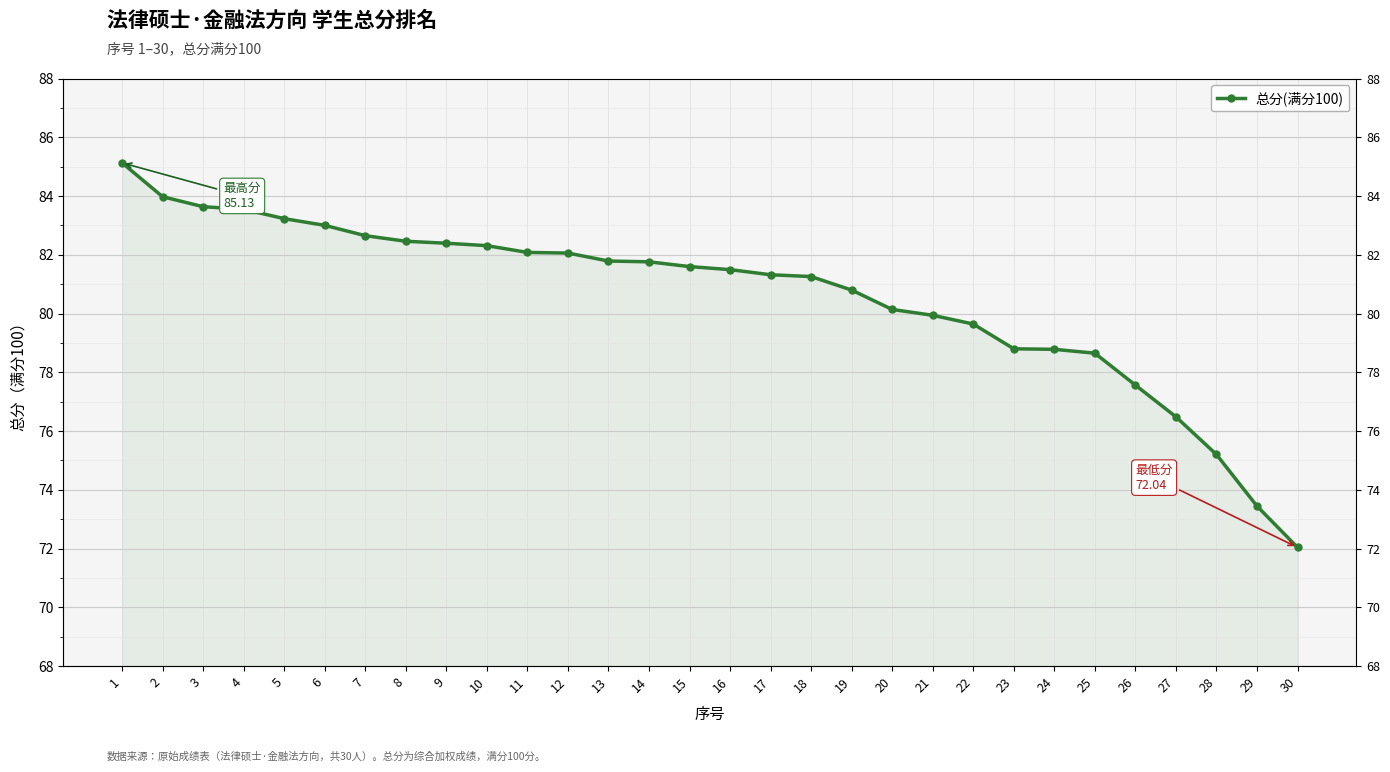

Reading left to right, what are all the values shown in this chart?

1=85.1	2=84.0	3=83.6	4=83.5	5=83.2	6=83.0	7=82.7	8=82.5	9=82.4	10=82.3	11=82.1	12=82.1	13=81.8	14=81.8	15=81.6	16=81.5	17=81.3	18=81.3	19=80.8	20=80.1	21=79.9	22=79.6	23=78.8	24=78.8	25=78.7	26=77.6	27=76.5	28=75.2	29=73.4	30=72.0